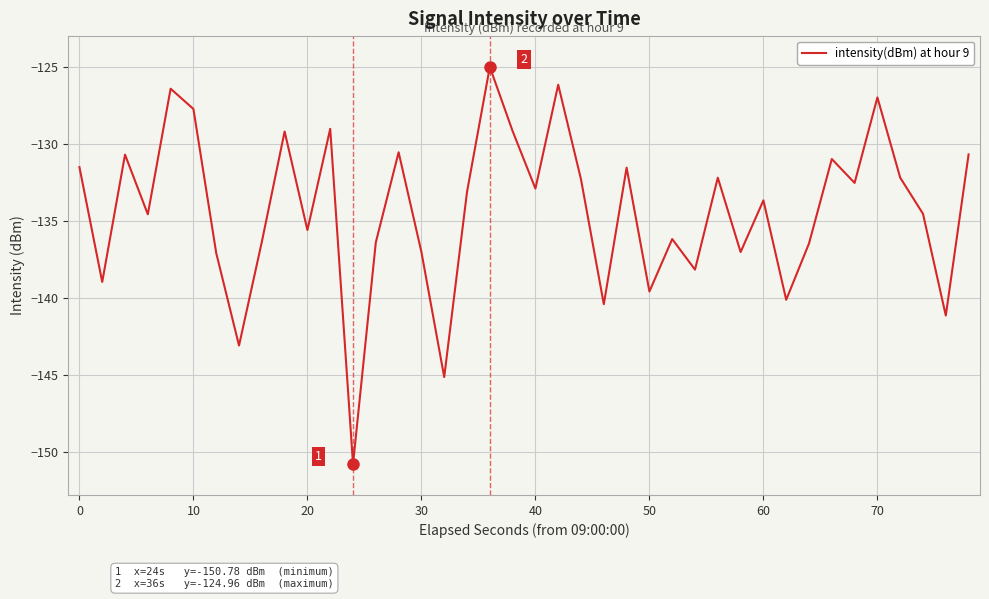

What is the difference between the maximum and minimum values?

25.8